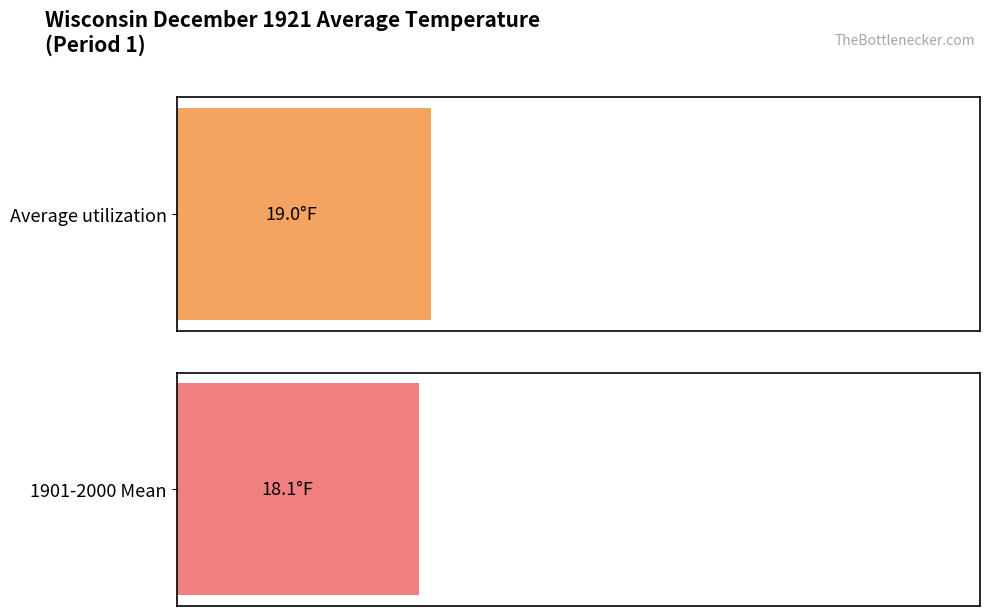

Between 4 and 7, which is larger?

7